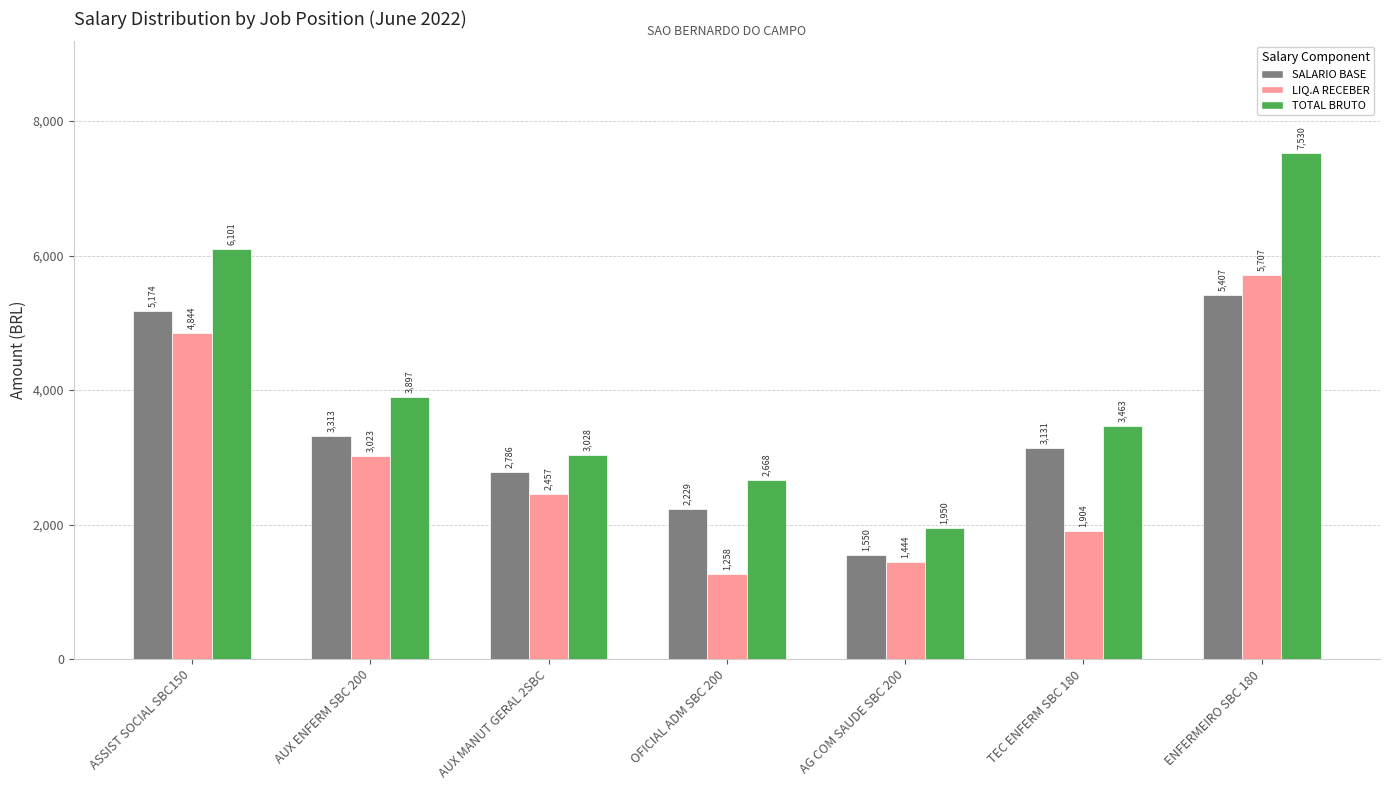

What is the sum of the LIQ.A RECEBER values at AUX ENFERM SBC 200 and AG COM SAUDE SBC 200?

4466.9